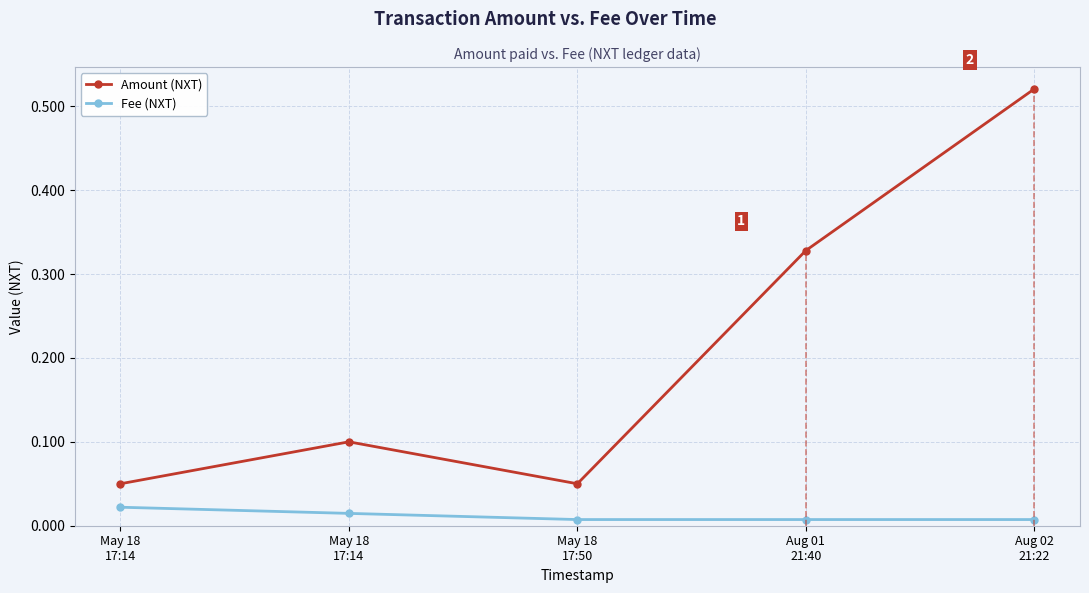

Reading left to right, what are all the values shown in this chart?

Amount (NXT): May 18
17:14=0.1	May 18
17:14=0.1	May 18
17:50=0.1	Aug 01
21:40=0.3	Aug 02
21:22=0.5
Fee (NXT): May 18
17:14=0.0	May 18
17:14=0.0	May 18
17:50=0.0	Aug 01
21:40=0.0	Aug 02
21:22=0.0